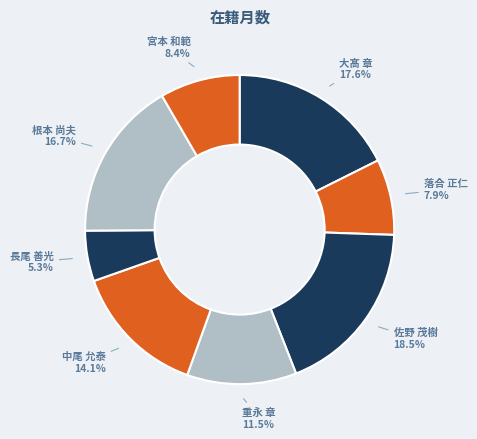

Which slice is the smallest?

長尾 善光